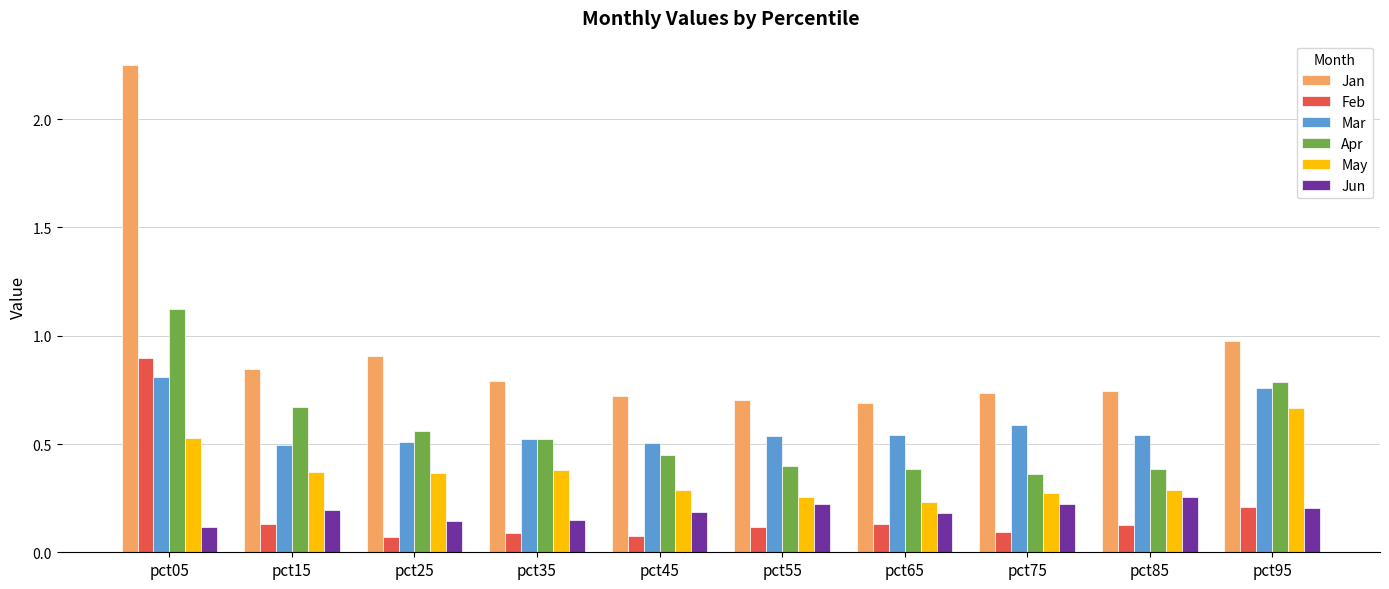

The value of Apr at pct85 is 0.4. True or false?

True